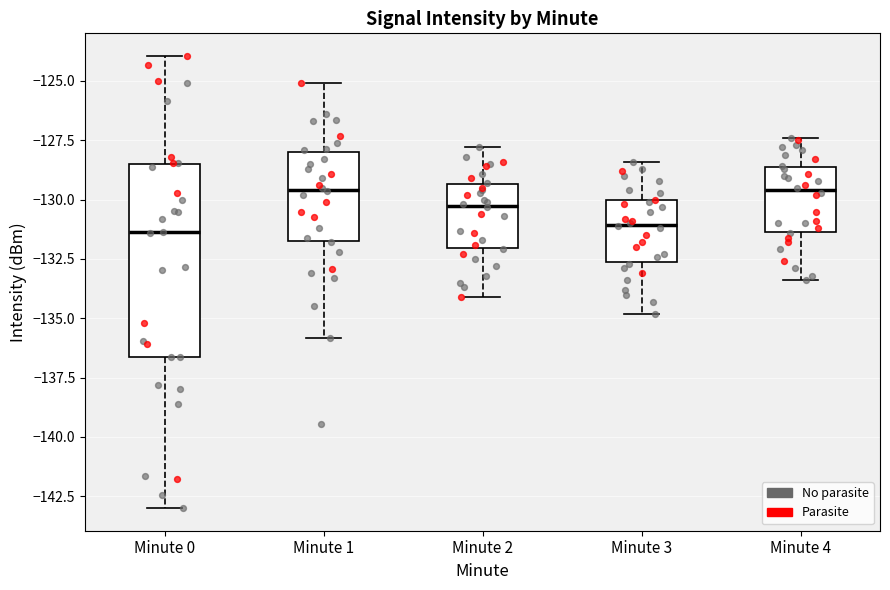

Which box is the tallest, from its lower edge to its upper edge?

Minute 0